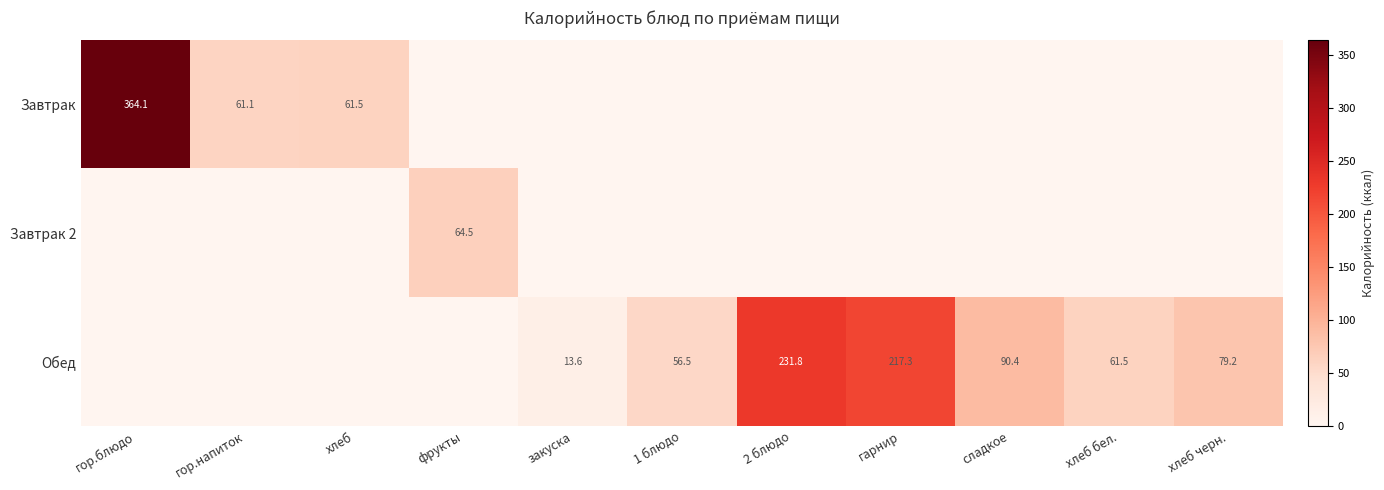

Is it true that Завтрак equals 579.0 at гор.блюдо?

False